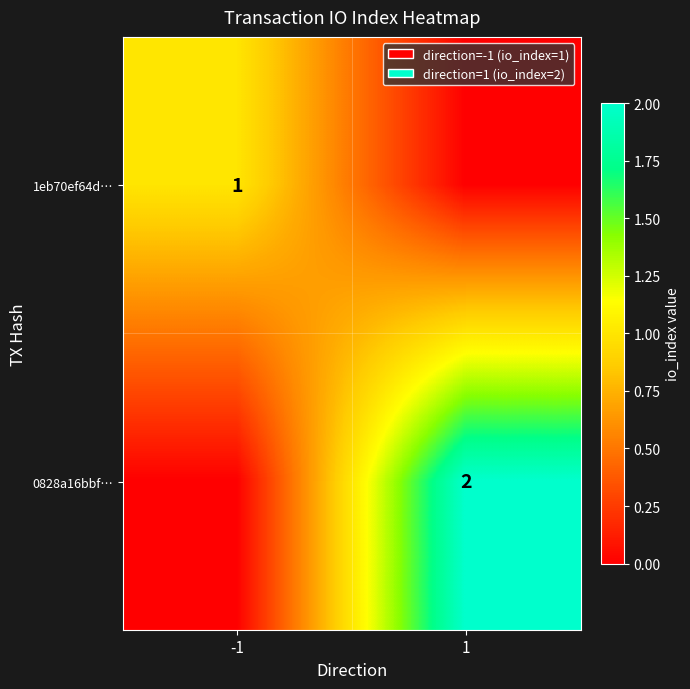

Is the value of 1eb70ef64d… at -1 greater than the value of 0828a16bbf… at 1?

No